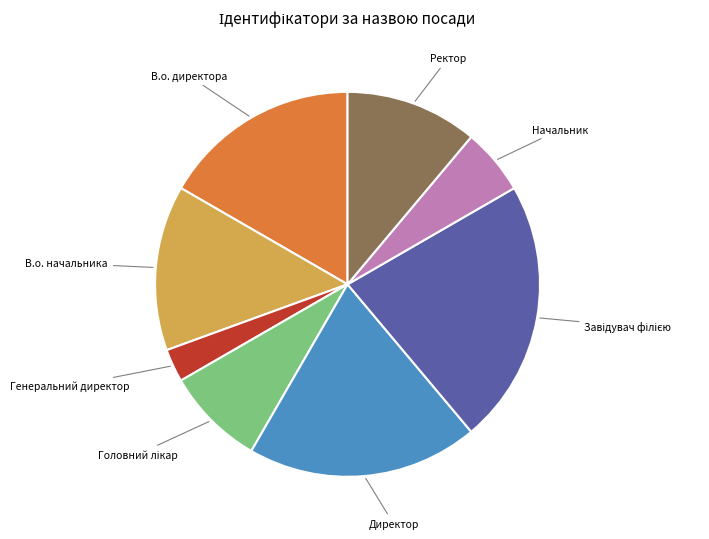

Rank the categories by value from highest to lowest.

Завідувач філією, Директор, В.о. директора, В.о. начальника, Ректор, Головний лікар, Начальник, Генеральний директор